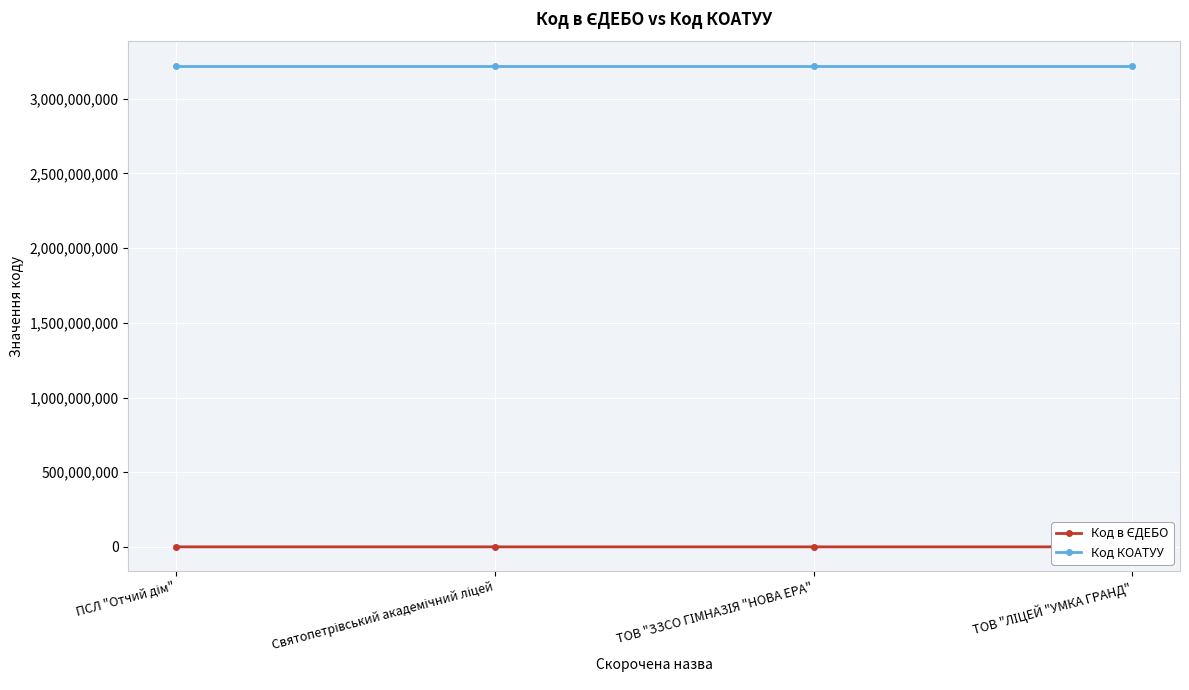

Reading left to right, extract all data points from this chart.

Код в ЄДЕБО: ПСЛ "Отчий дім"=176469	Святопетрівський академічний ліцей=148957	ТОВ "ЗЗСО ГІМНАЗІЯ "НОВА ЕРА"=150724	ТОВ "ЛІЦЕЙ "УМКА ГРАНД"=147888
Код КОАТУУ: ПСЛ "Отчий дім"=3222485801	Святопетрівський академічний ліцей=3222485801	ТОВ "ЗЗСО ГІМНАЗІЯ "НОВА ЕРА"=3222485801	ТОВ "ЛІЦЕЙ "УМКА ГРАНД"=3222485801